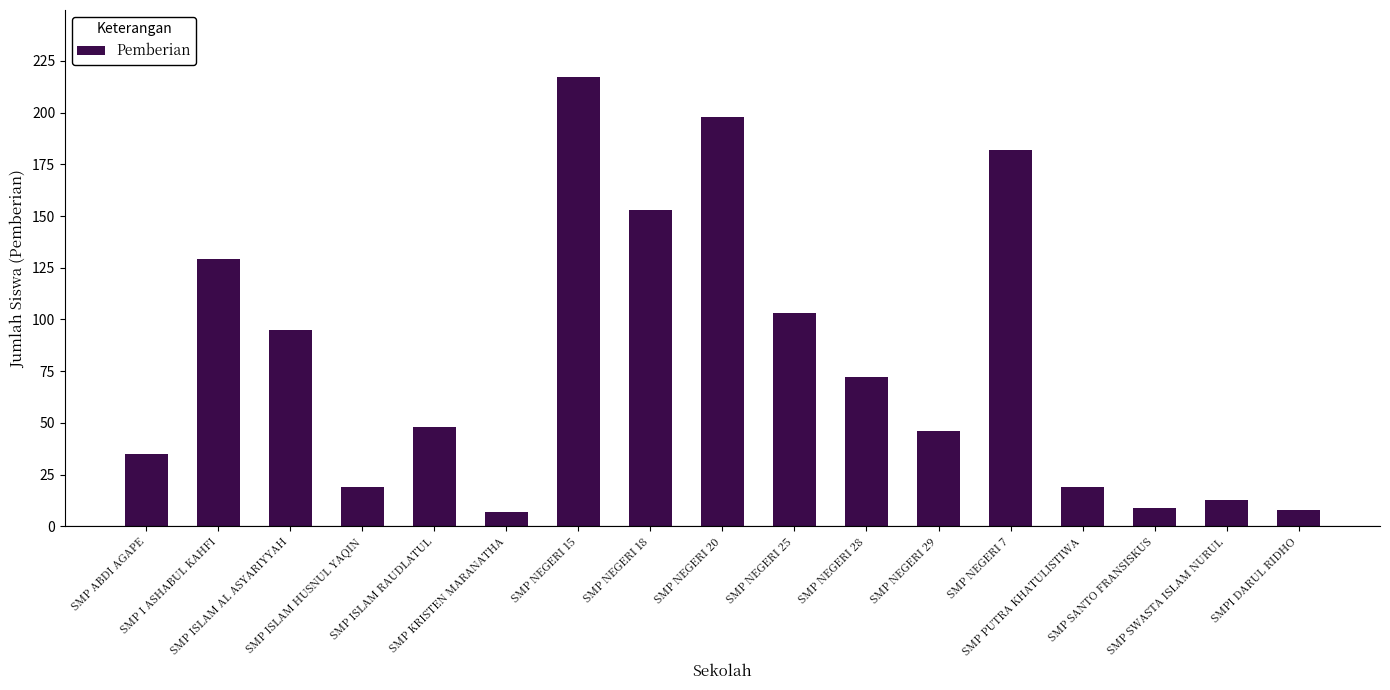

What is the difference between the values at SMP KRISTEN MARANATHA and SMP NEGERI 7?

175